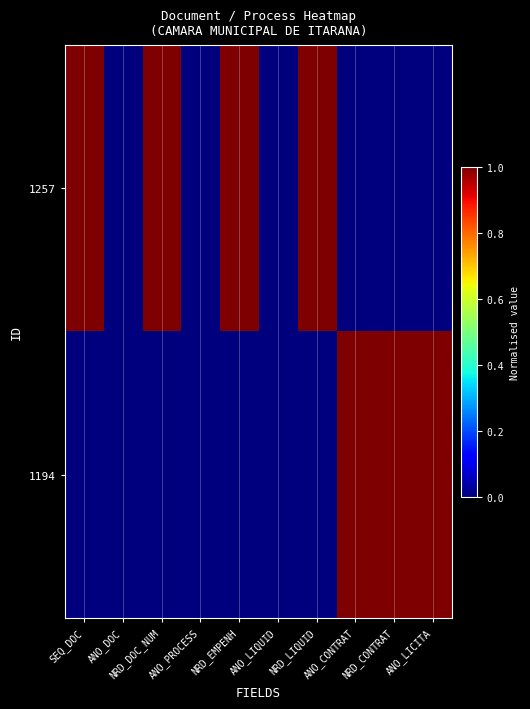

Between ANO_PROCESS and NRD_LIQUID, which series saw the biggest shift?

1257